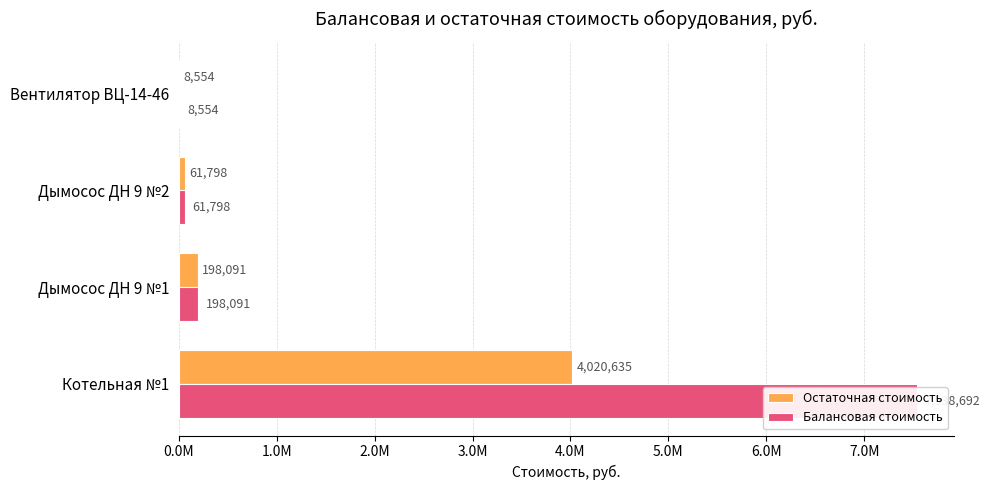

What is the difference between the Балансовая стоимость values at Котельная №1 and Вентилятор ВЦ-14-46?

7530137.2